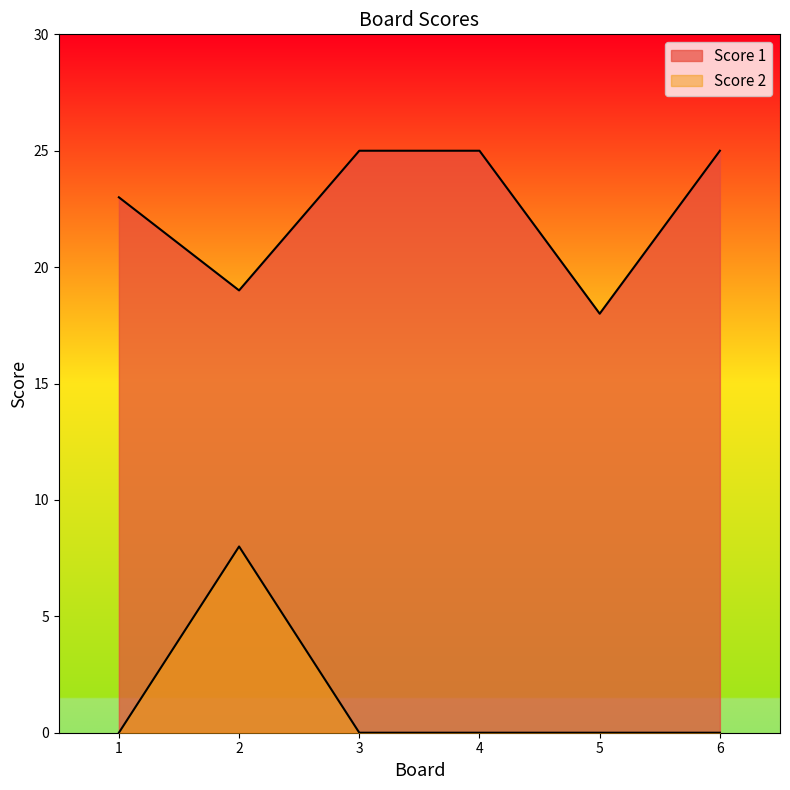

Reading right to left, extract all data points from this chart.

Score 1: 6=25	5=18	4=25	3=25	2=19	1=23
Score 2: 6=0	5=0	4=0	3=0	2=8	1=0